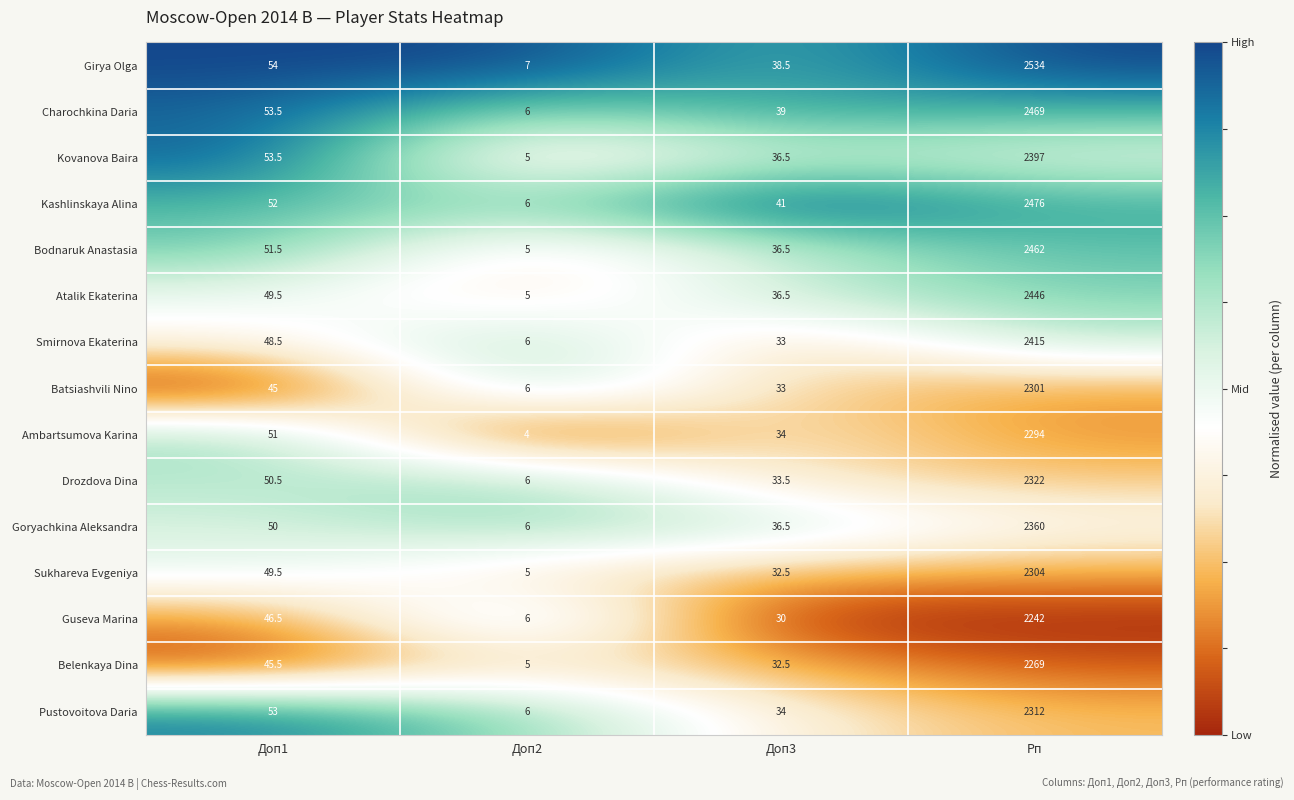

What is the difference between the maximum and second lowest values in the Ambartsumova Karina series?

2260.0